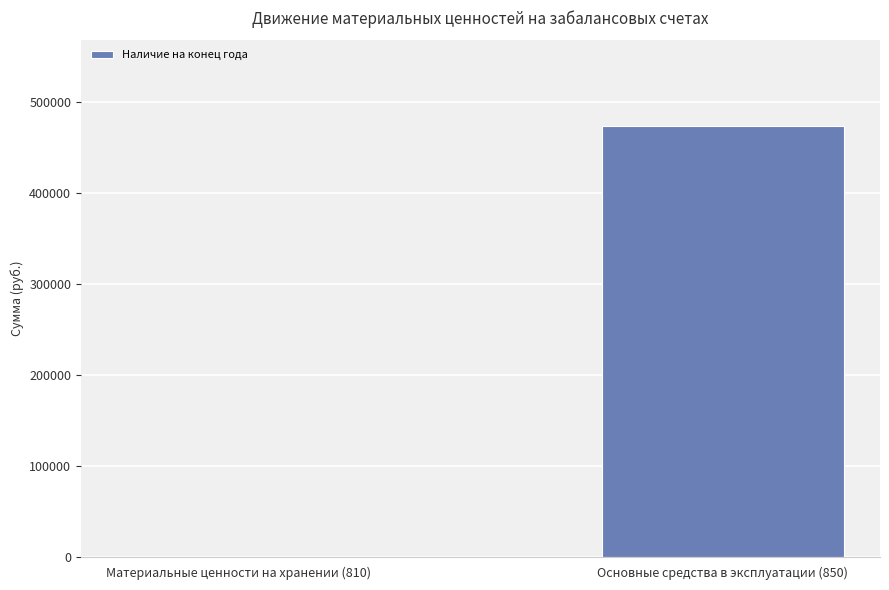

Where is the data nearest to the value 236388?

Материальные ценности на хранении (810)